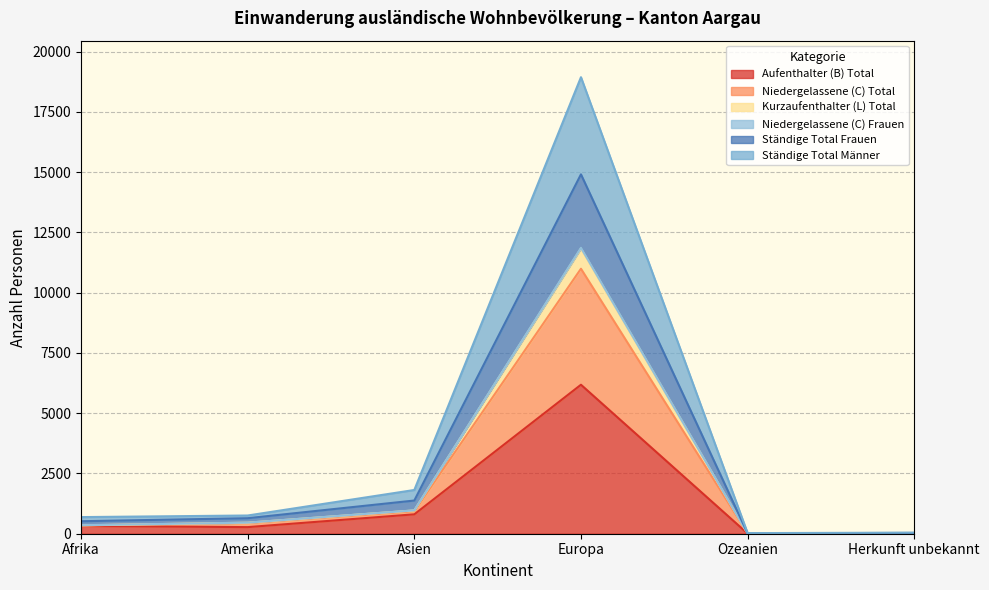

In Ständige Total Männer, how many points are lower than both neighbors (excluding endpoints)?

1